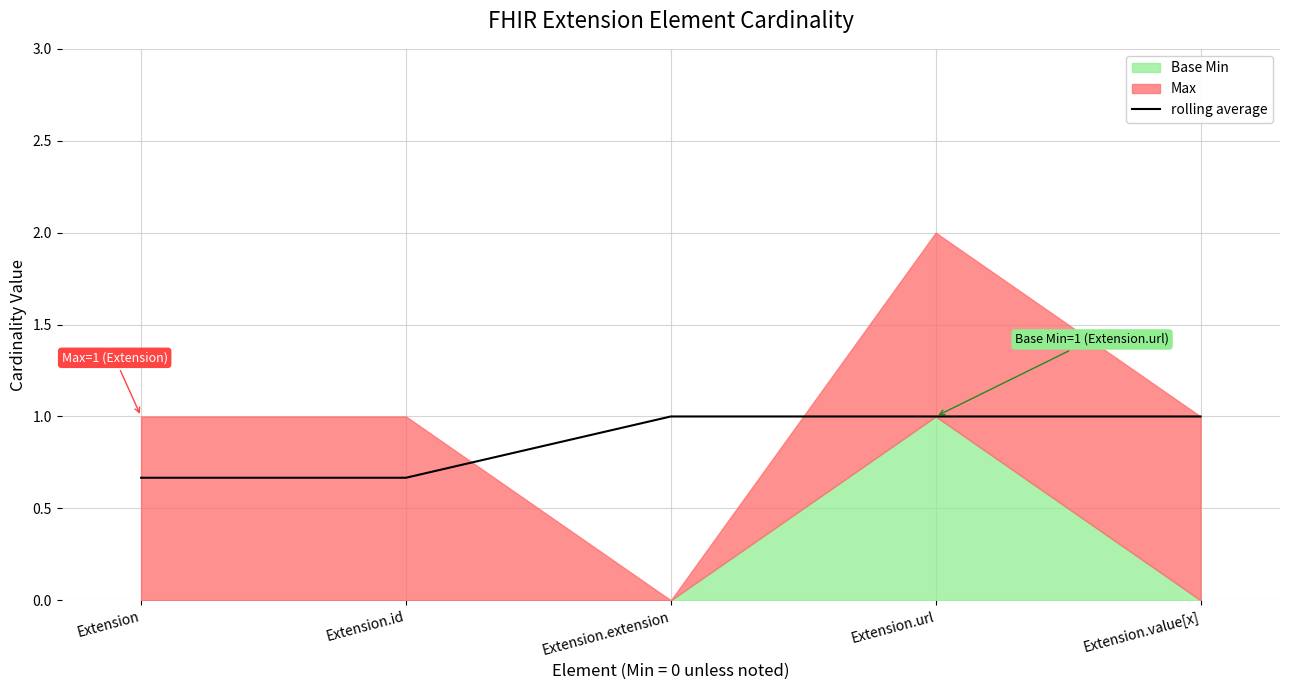

Approximately how many times larger is the value at Extension compared to Extension.value[x]?

0.7